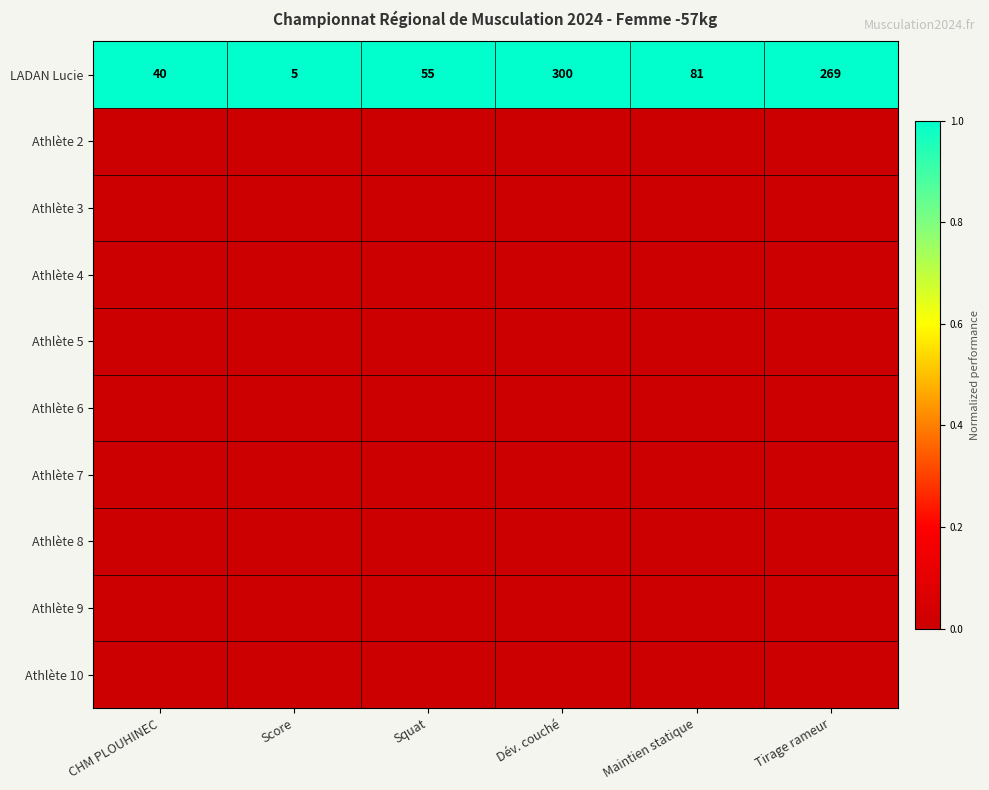

Is it true that Athlète 2 equals 0 at Tirage rameur?

True